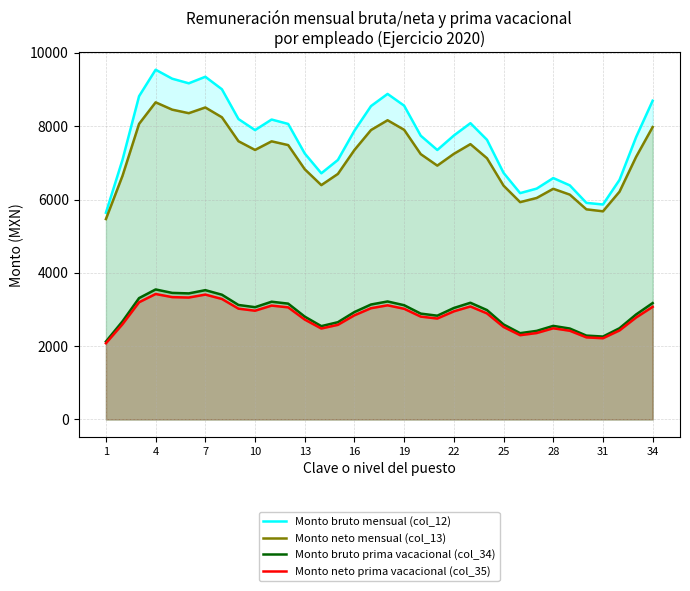

How many lines are shown in the chart?

4